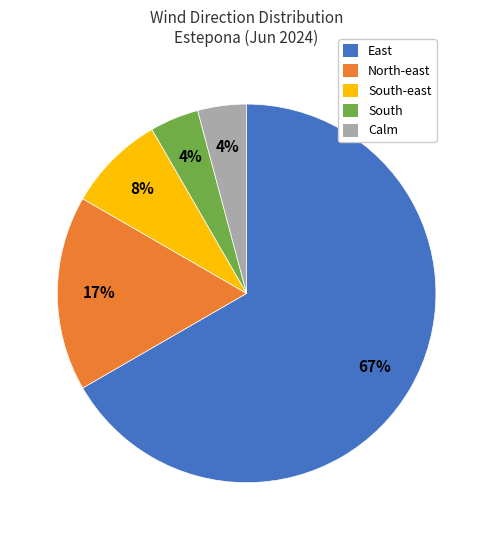

To the nearest percent, what is the average slice percentage?

20%